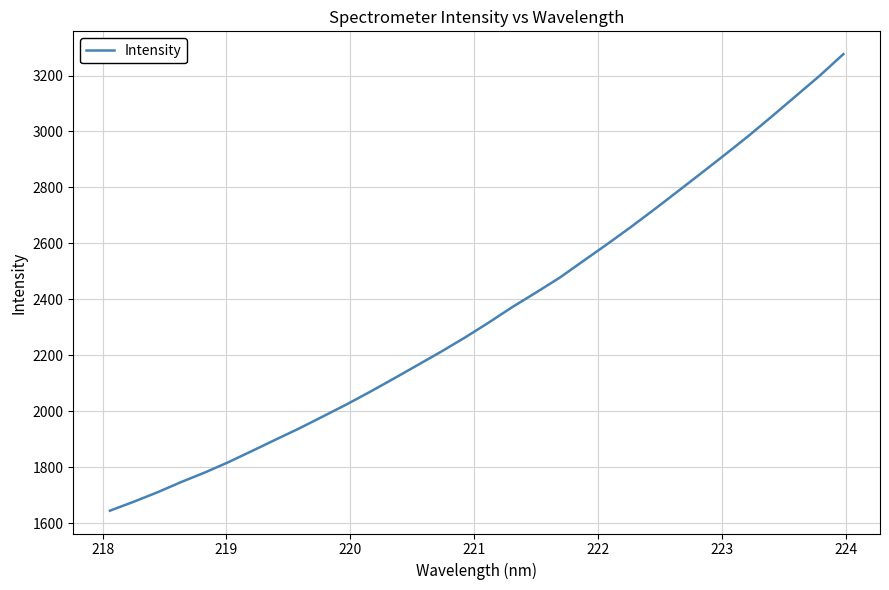

Reading left to right, transcribe all the data shown in this chart.

1644.7	1676.5	1710.2	1746.8	1780.8	1818.0	1858.1	1898.8	1939.0	1981.7	2024.8	2070.2	2117.4	2165.3	2213.5	2263.8	2317.0	2372.6	2424.3	2477.5	2537.3	2596.8	2657.9	2721.3	2786.4	2851.8	2917.8	2985.1	3055.6	3127.5	3199.4	3276.4